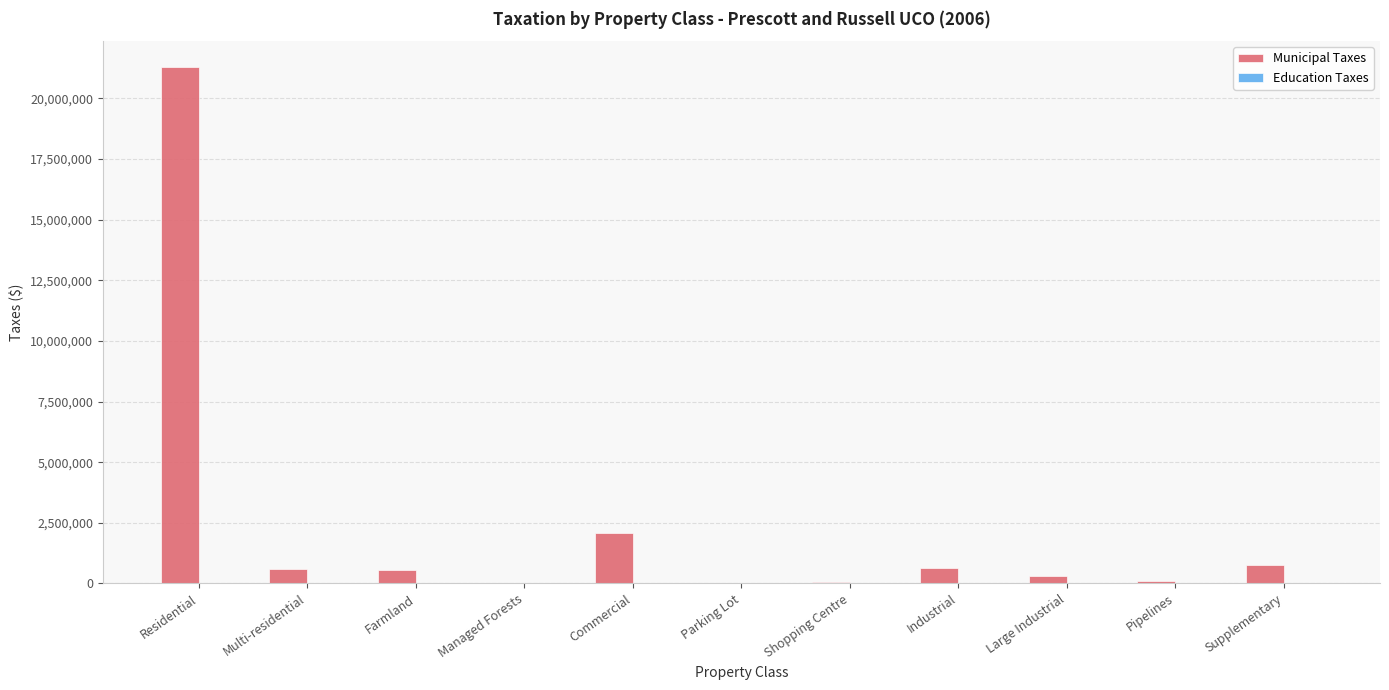

What is the greatest value displayed?

21293375